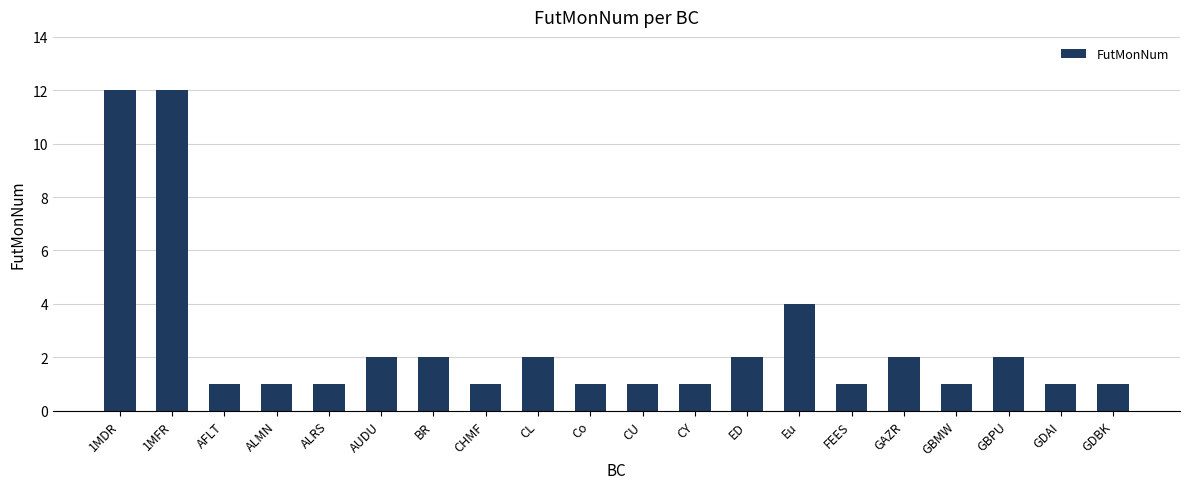

What is the value of the 7th bar from the left?

2